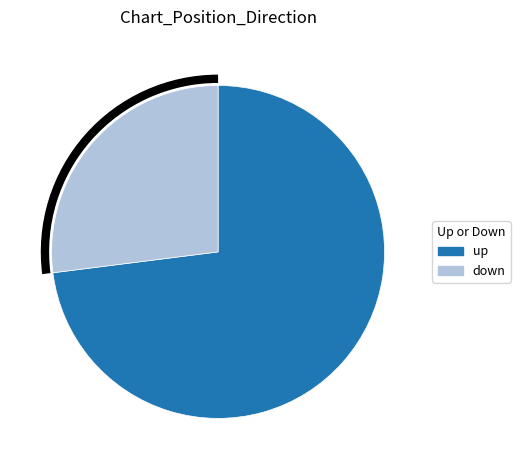

Does any single category account for the majority?

Yes